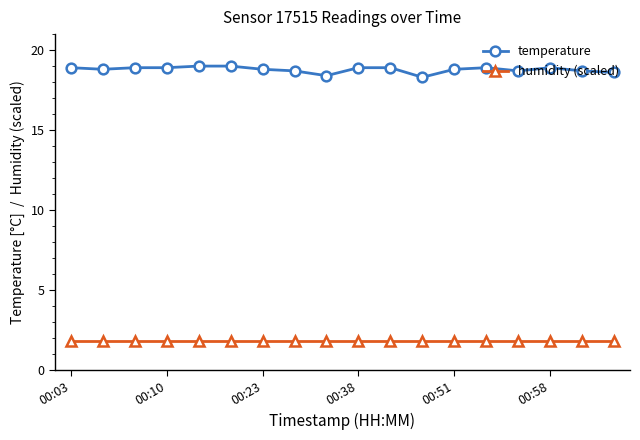

What are all the series names shown in the legend?

temperature, humidity (scaled)